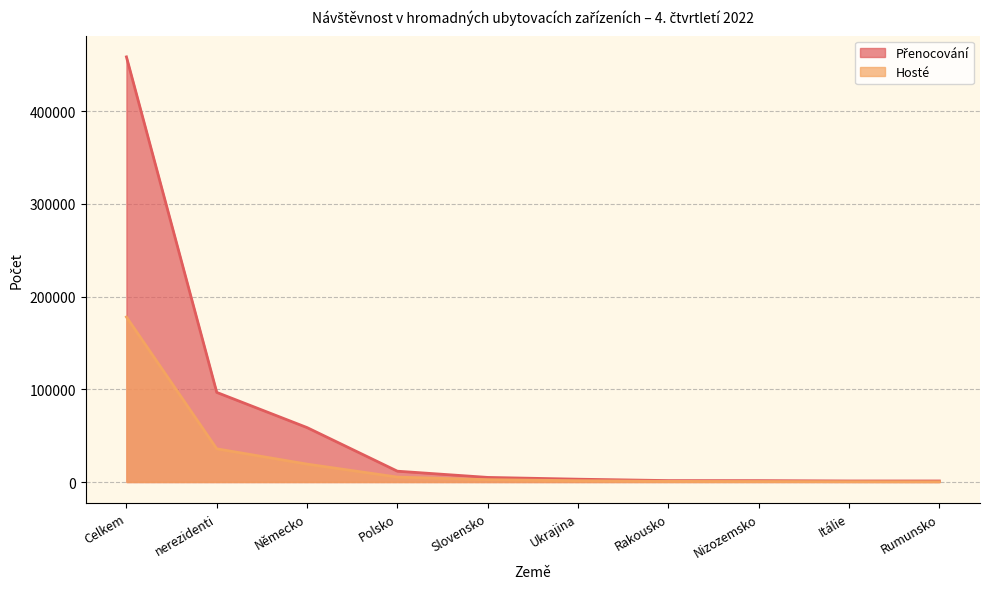

Is it true that Přenocování equals 2379 at Nizozemsko?

False